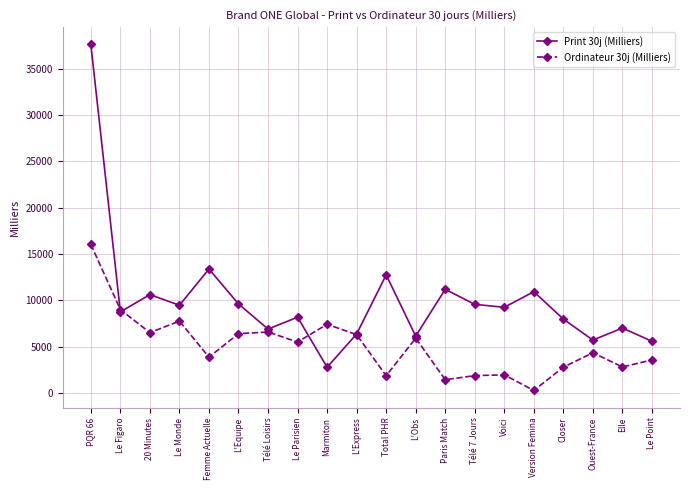

What is the difference between the maximum and second lowest values in the Print 30j (Milliers) series?

32071